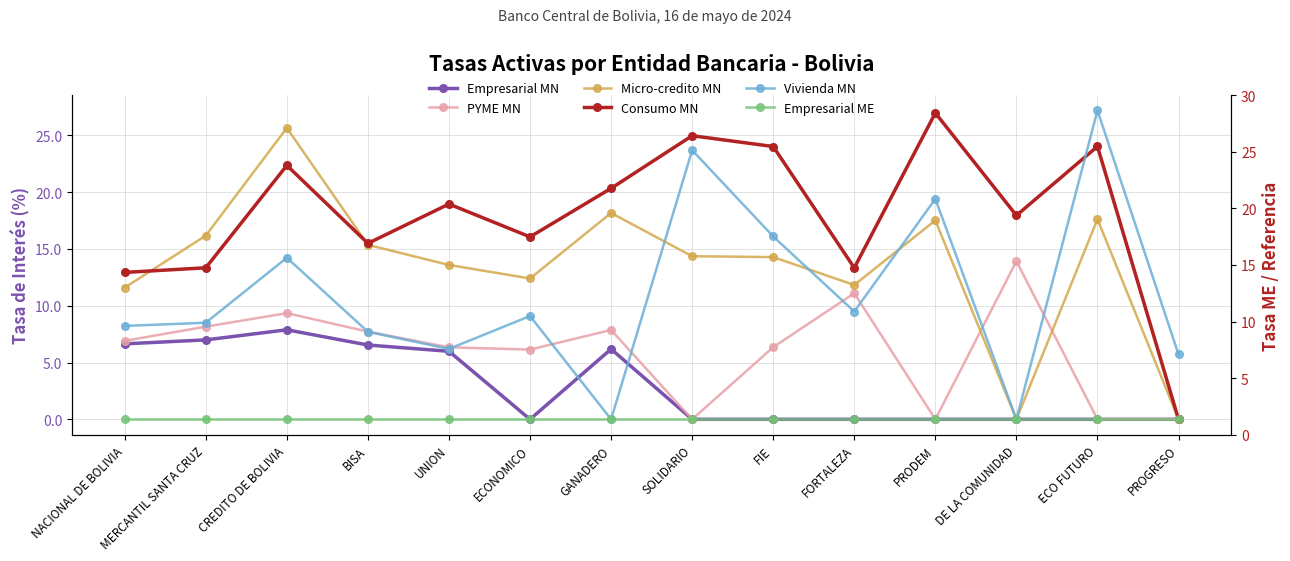

How many lines are shown in the chart?

6